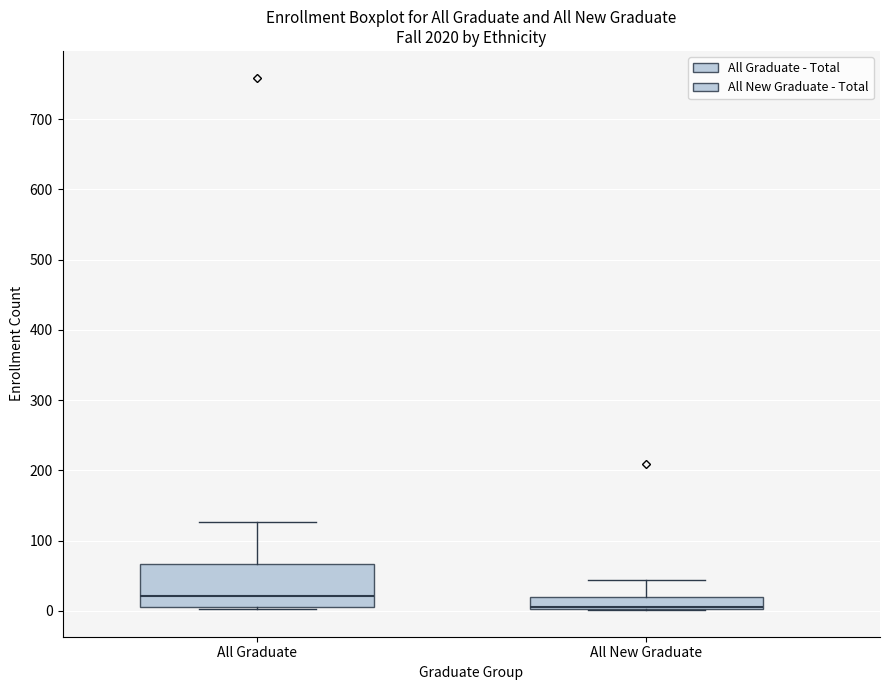

Where is the lower edge of the box for All New Graduate on the y-axis? The values are not printed on the chart, so give them approximately, as read against the axis.

0